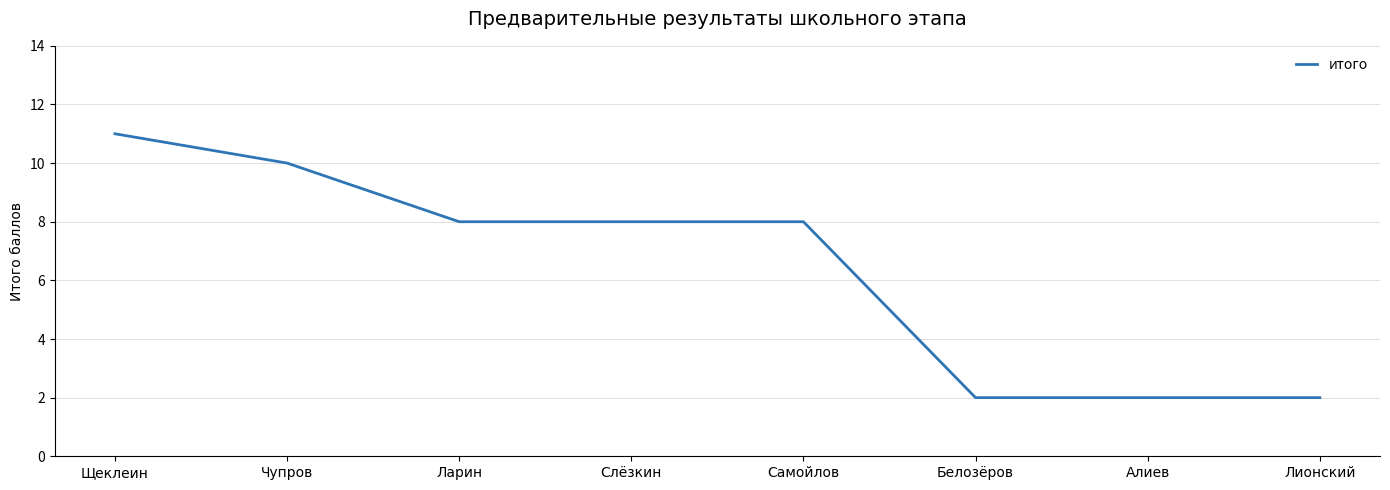

Approximately how many times larger is the value at Самойлов compared to Чупров?

0.8